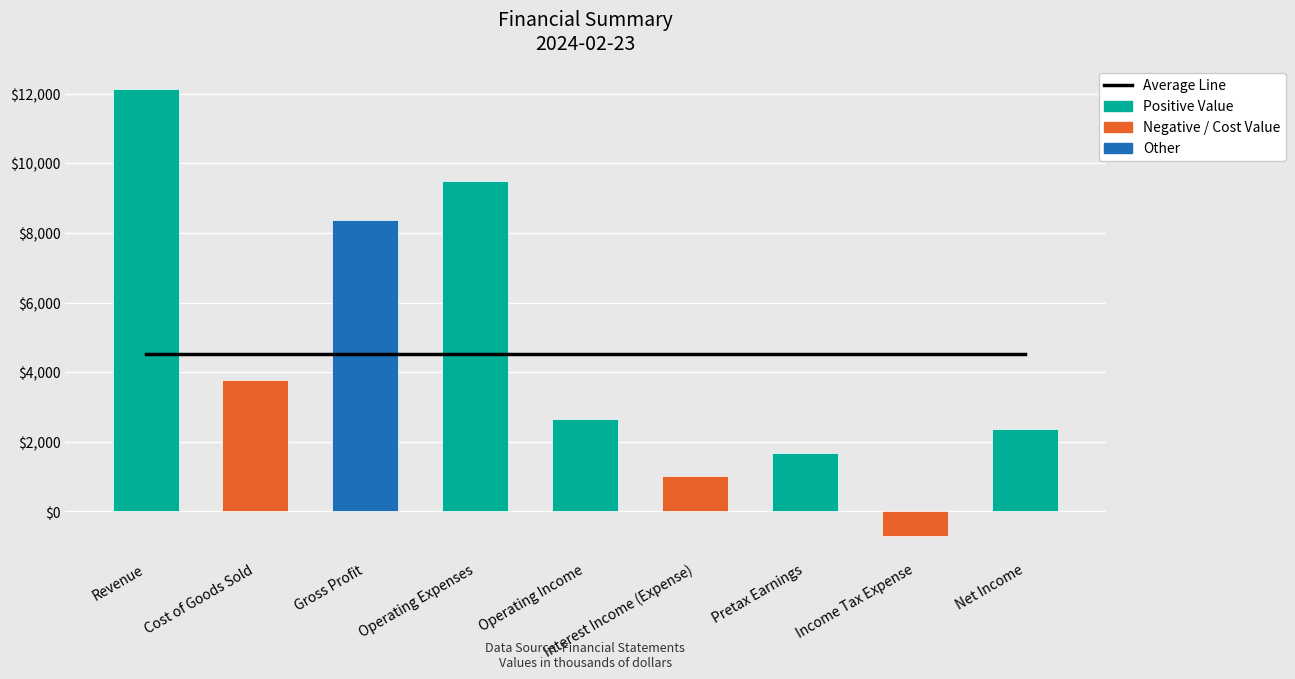

Read the Value value at Income Tax Expense.

-690.5